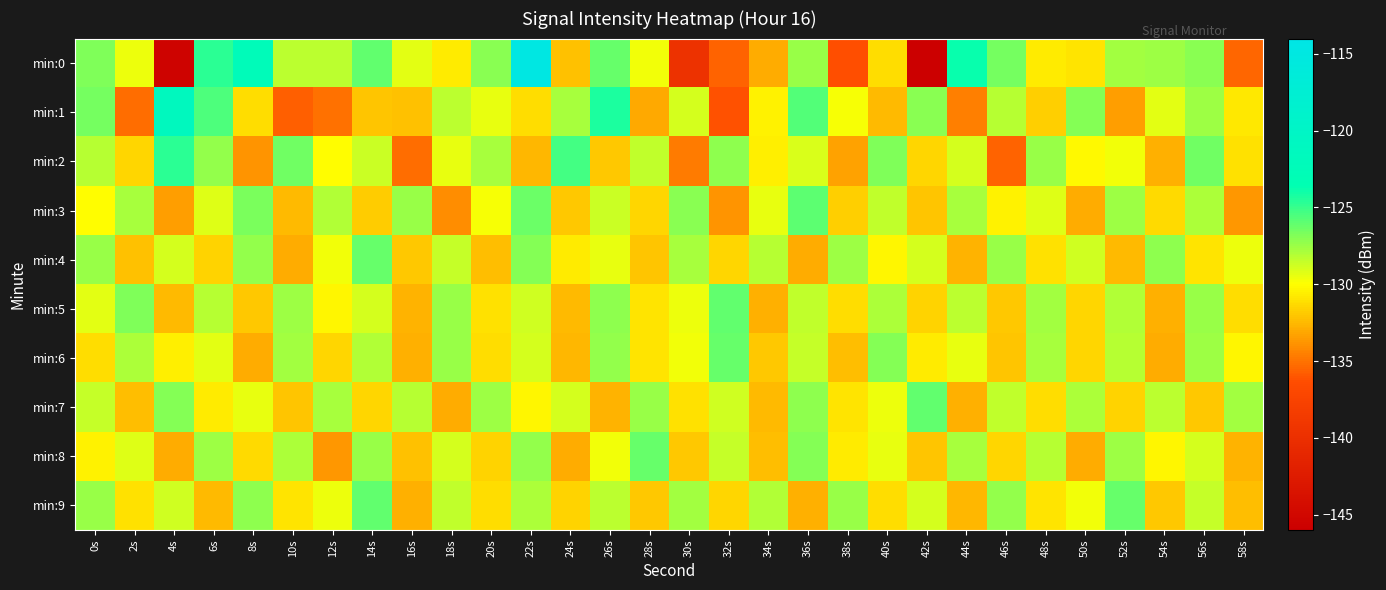

What is the total value across all series at 30s?

-1308.2